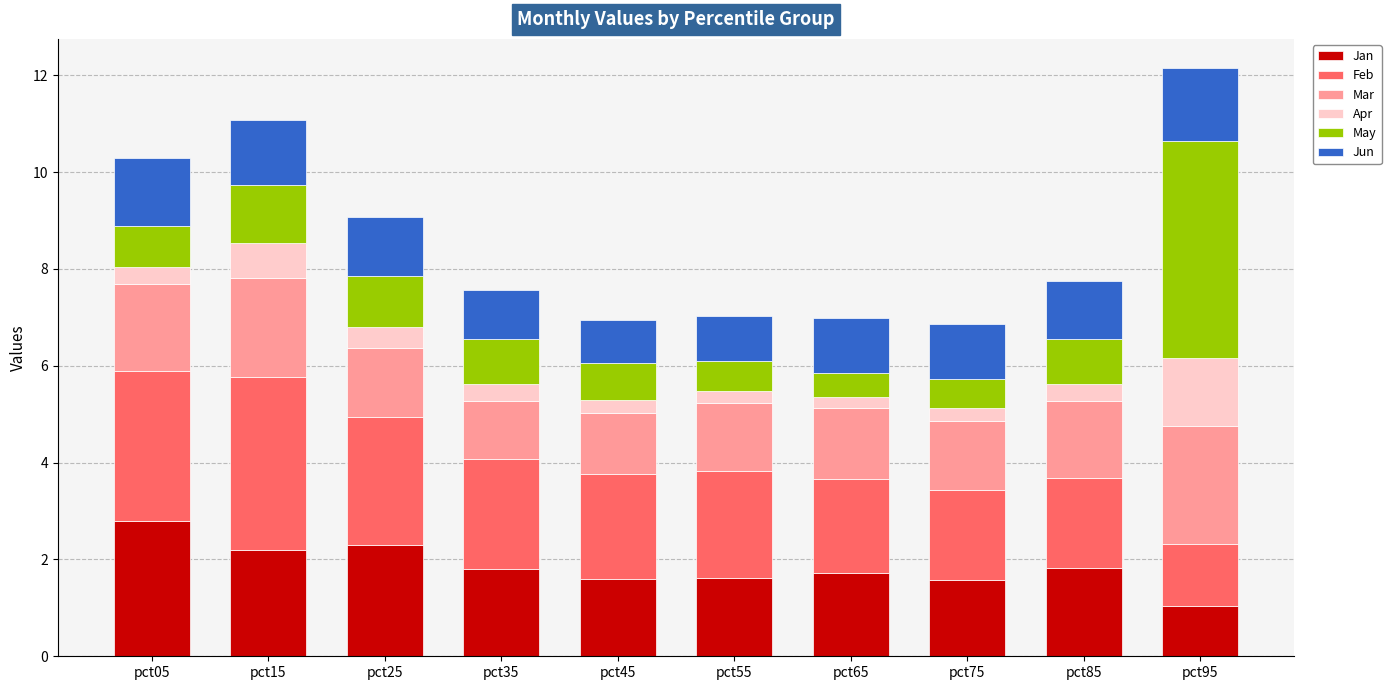

Where is Jan nearest to the value 1?

pct95